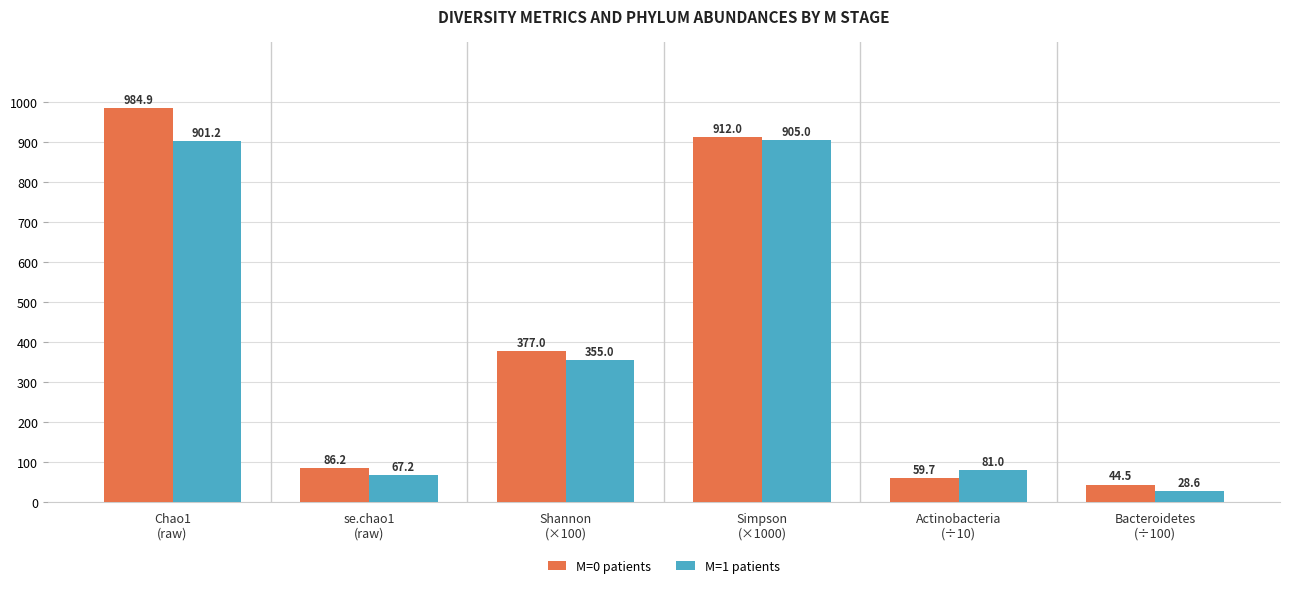

What is the maximum value for M=0 patients?

984.9